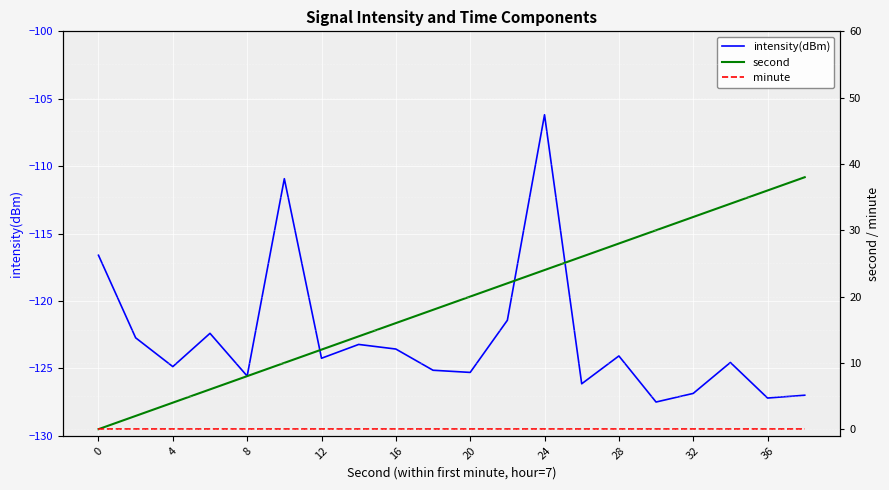

True or false: intensity(dBm) has more than 1 points higher than both neighbors.

True